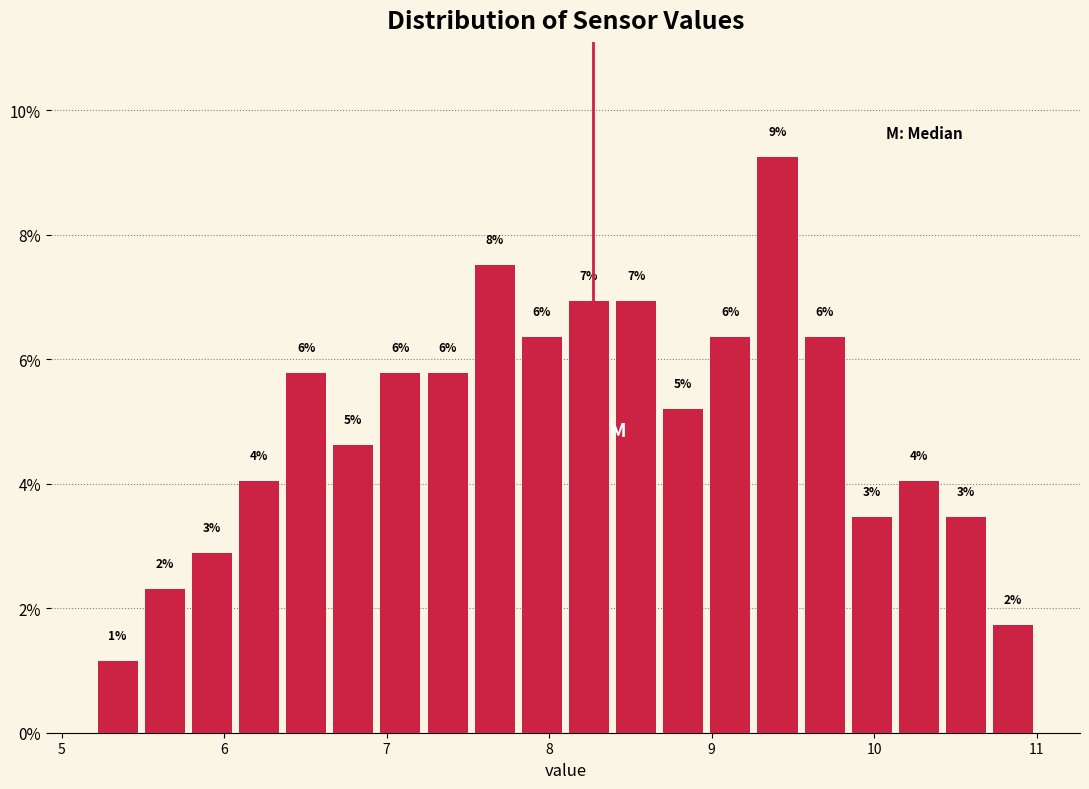

Read against the x-axis, roughly where is the centre of the tallest bar?

9.4